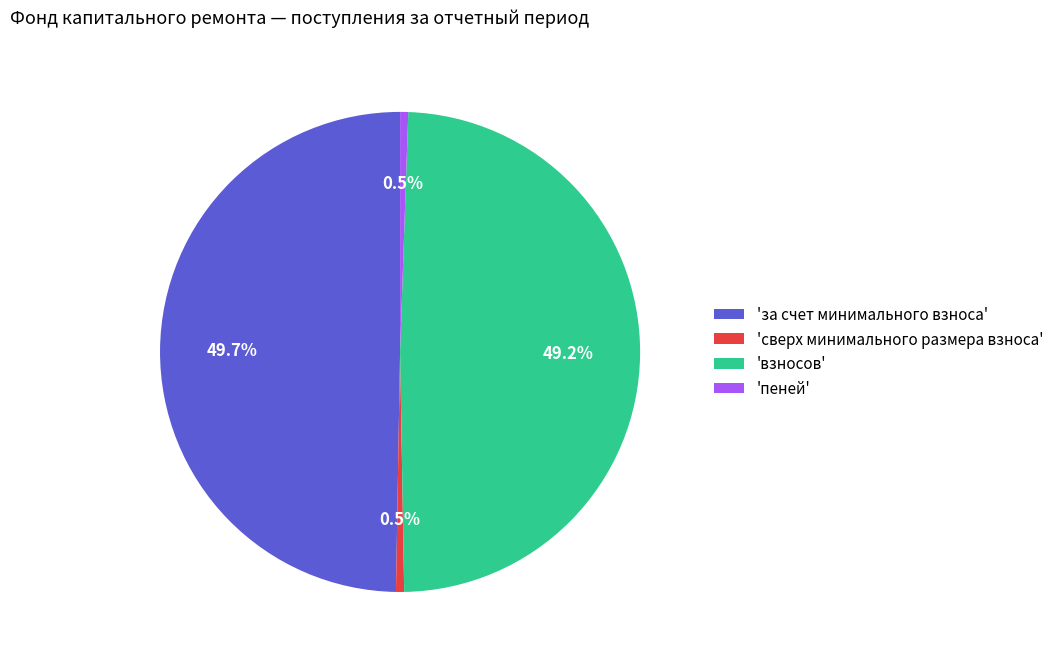

What is the ratio of the value at 'за счет минимального взноса' to the value at 'взносов'?

1.0